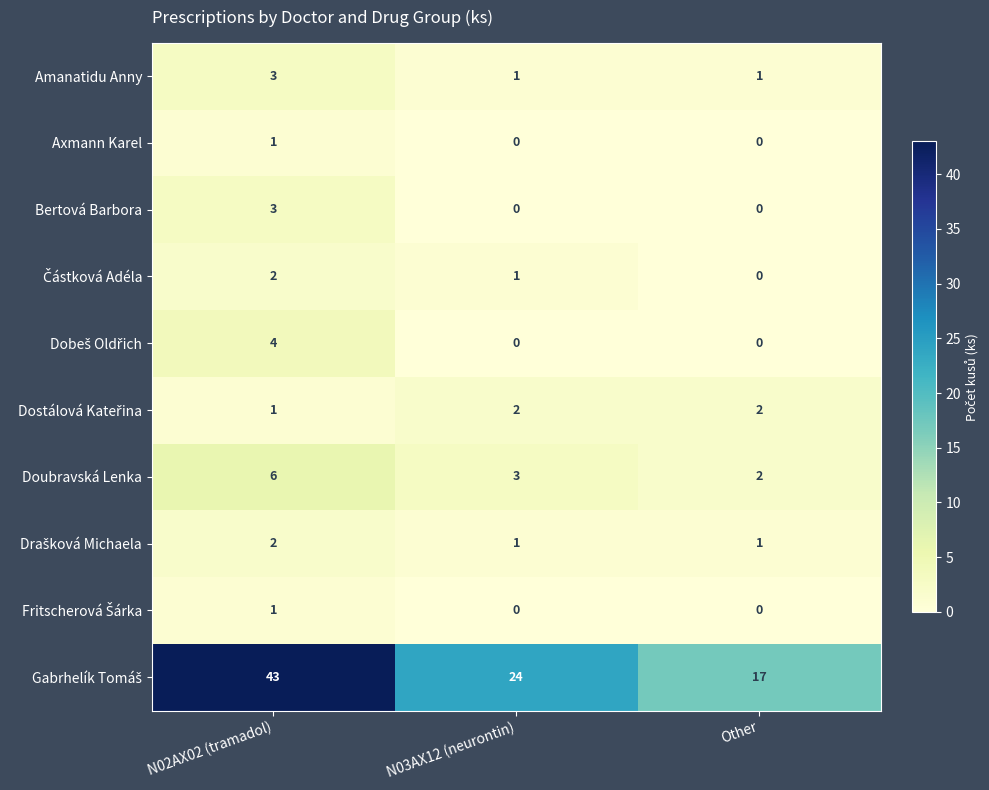

Which category has the highest value across all series?

N02AX02 (tramadol)